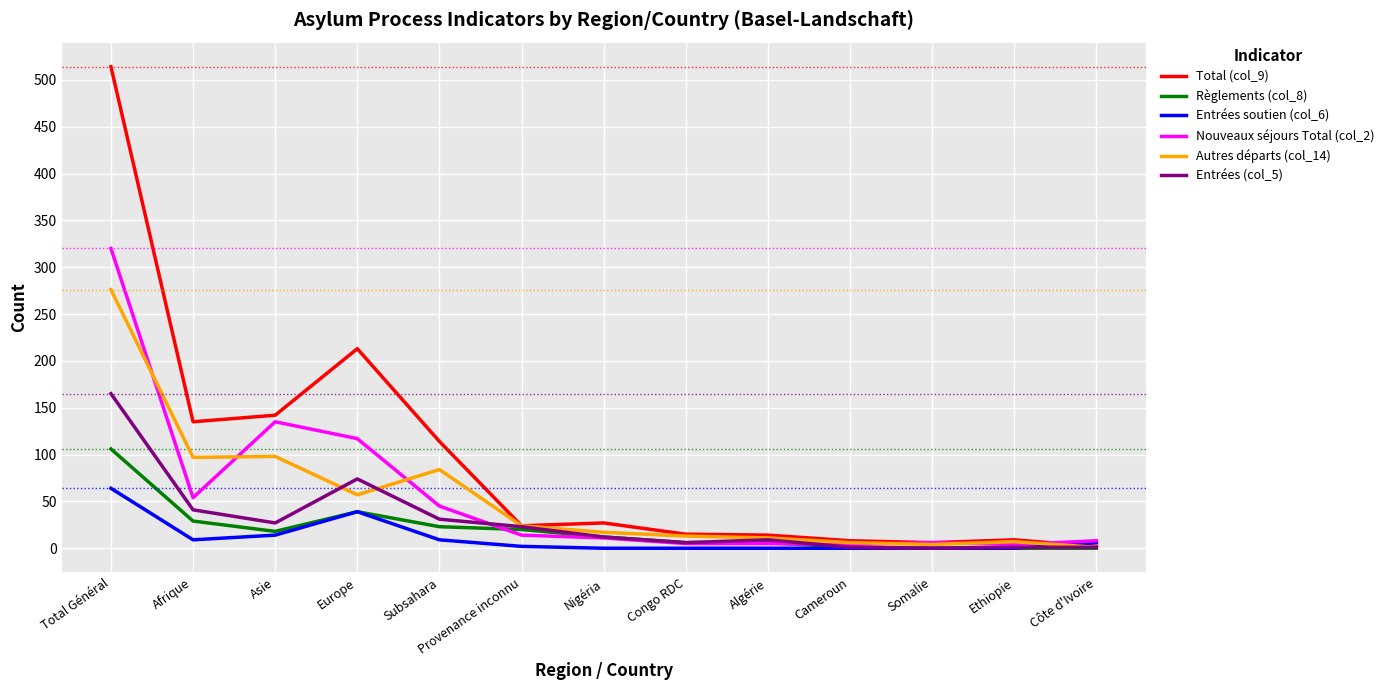

What is the sum of all Entrées (col_5) values?

391